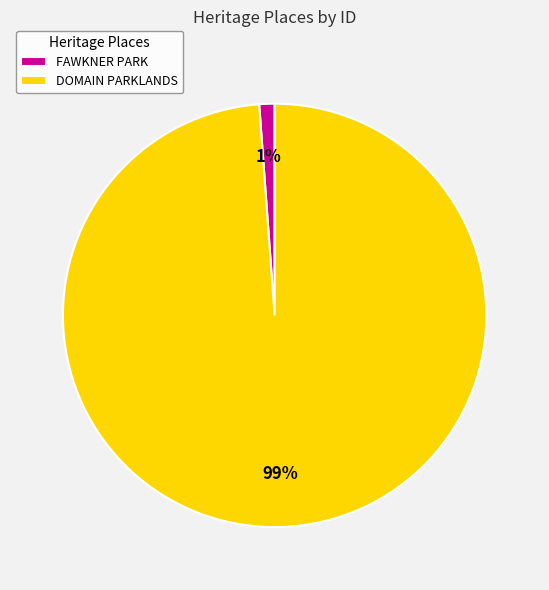

Which category has the smallest portion of the pie?

FAWKNER PARK